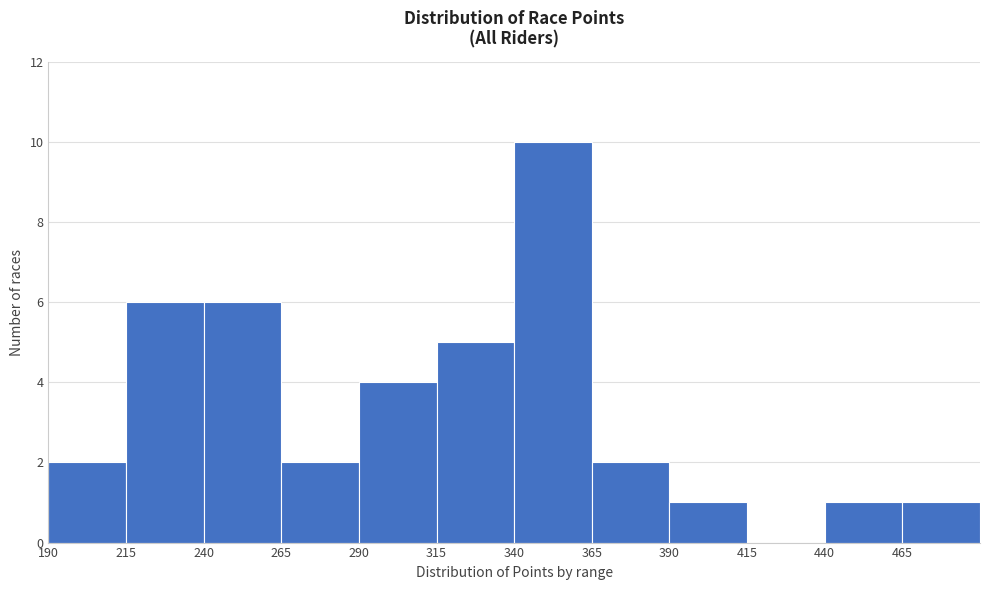

Which range on the x-axis has the tallest bar?

340 to 365